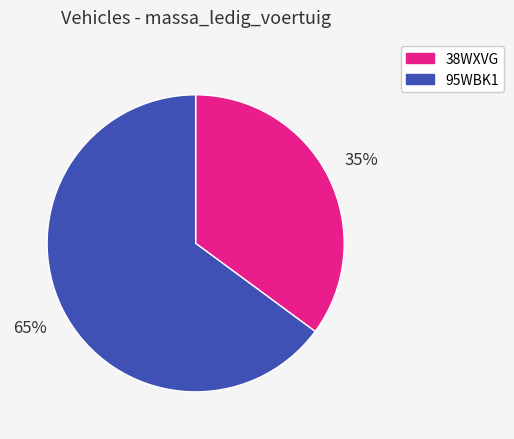

Is the sum of 95WBK1 and 38WXVG greater than half?

Yes